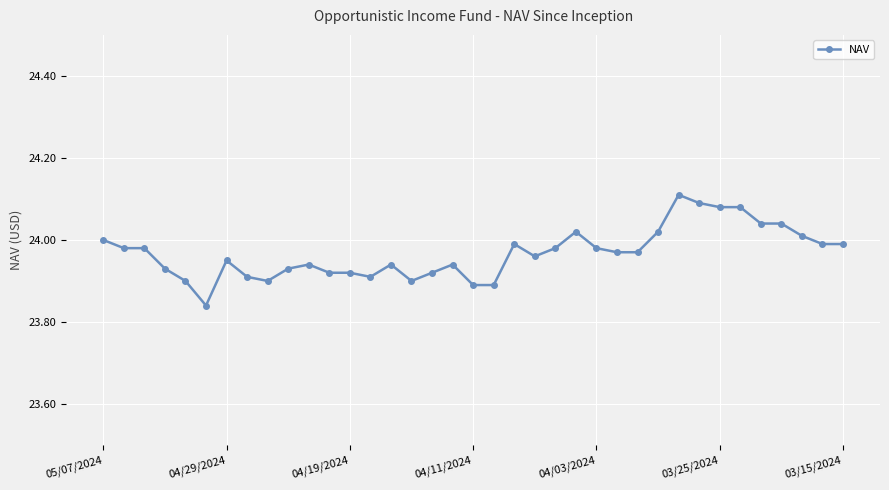

How many series are shown in this chart?

1